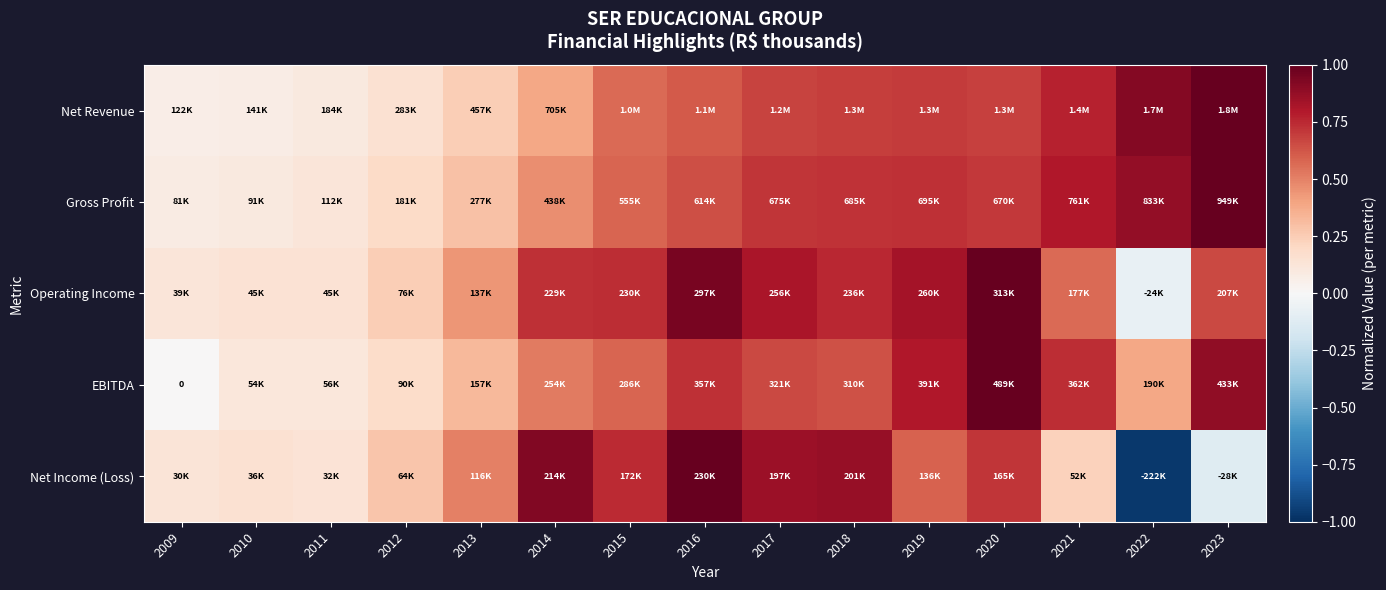

List the labels in order of Operating Income value, largest first.

2020, 2016, 2019, 2017, 2018, 2015, 2014, 2023, 2021, 2013, 2012, 2011, 2010, 2009, 2022